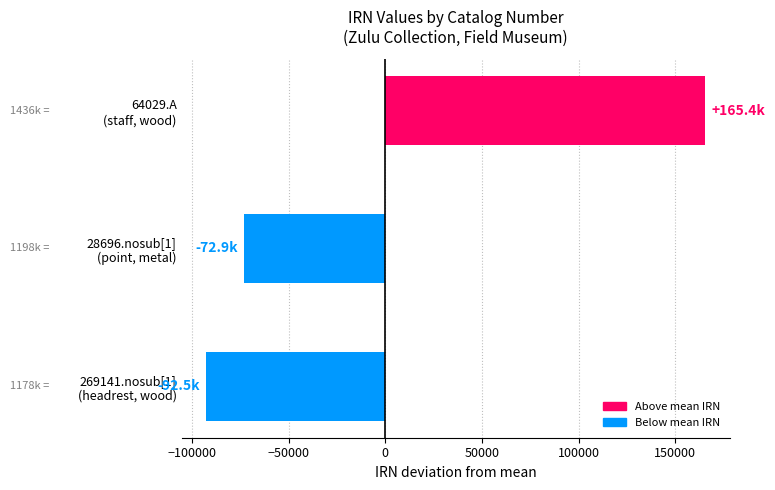

Rank the categories by value from lowest to highest.

269141.nosub[1]
(headrest, wood), 28696.nosub[1]
(point, metal), 64029.A
(staff, wood)